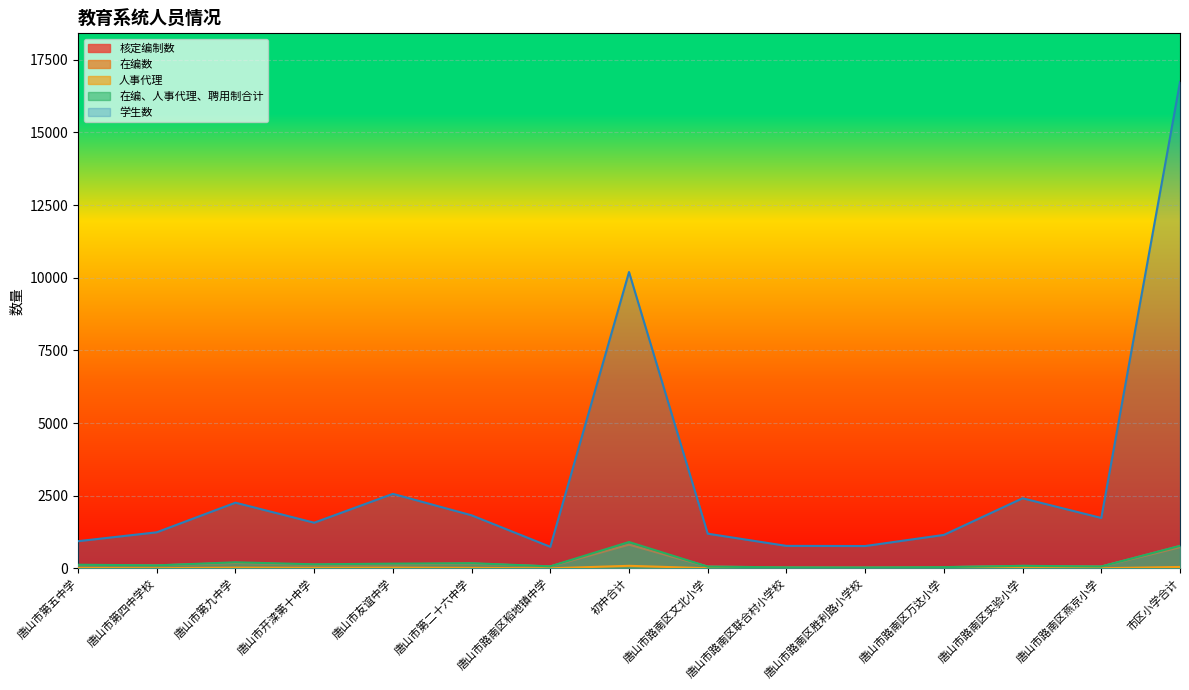

Reading left to right, list all the values displayed in this chart.

核定编制数: 113	103	186	125	139	165	63	834	60	34	29	41	83	61	773
在编数: 112	97	185	120	138	162	63	815	56	31	27	39	80	61	726
人事代理: 12	5	23	18	23	15	1	86	3	2	2	3	6	3	47
在编、人事代理、聘用制合计: 124	102	208	138	161	177	69	906	59	33	29	42	86	64	773
学生数: 934	1240	2259	1570	2563	1824	740	10196	1192	772	767	1150	2411	1733	16737